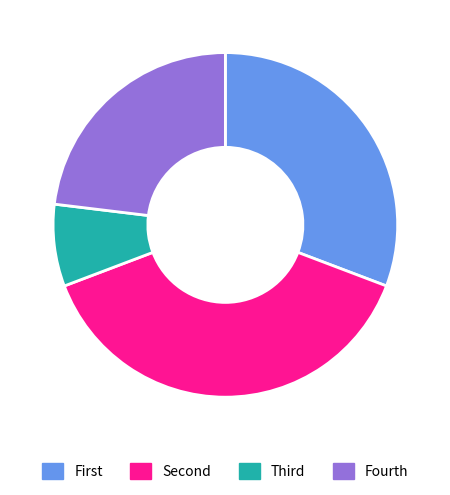

Is there any slice that represents more than half of the pie?

No